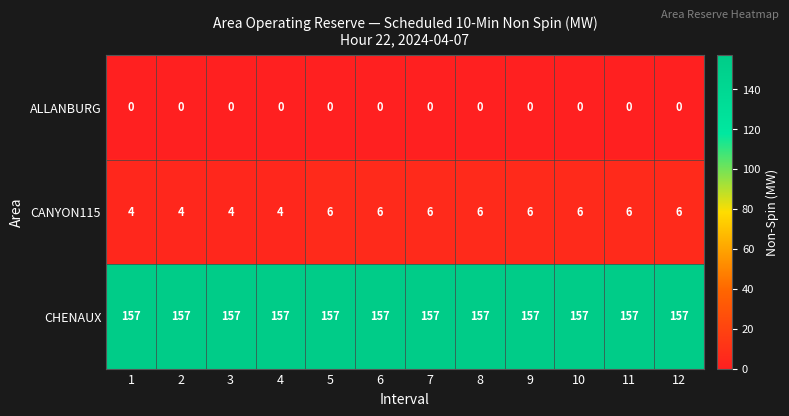

What is the sum of the CHENAUX values at 2 and 3?

314